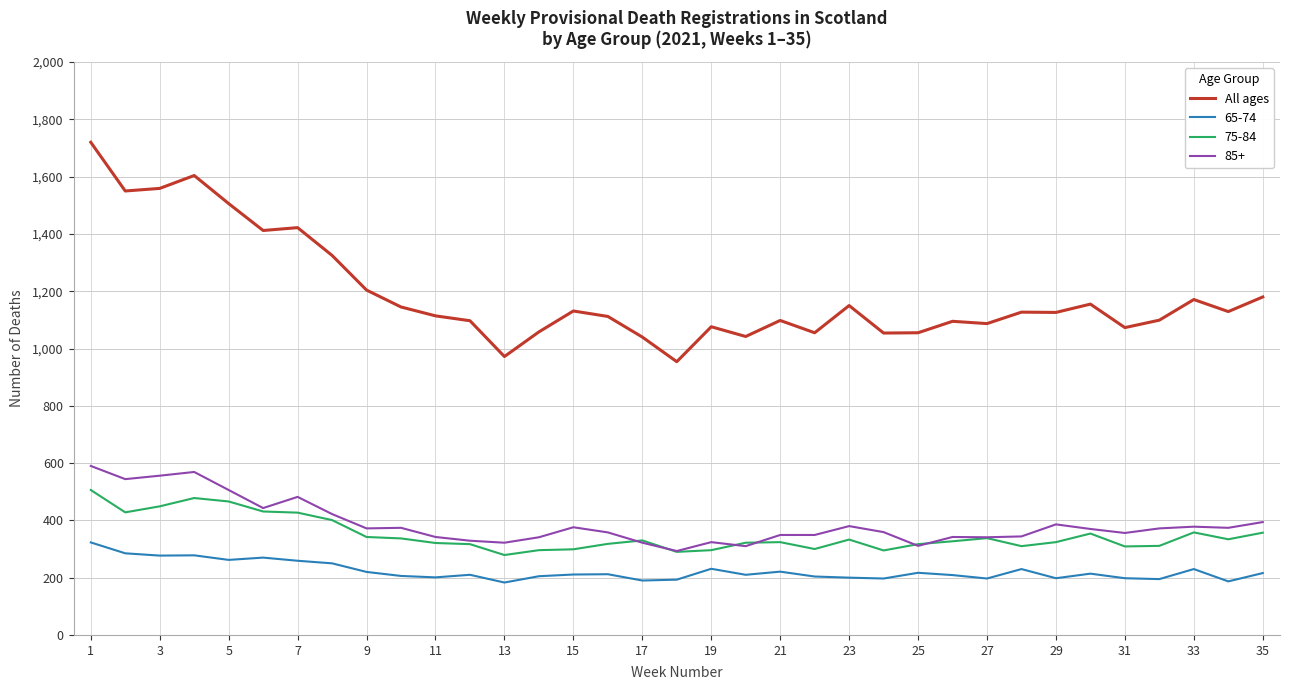

True or false: 65-74 and All ages cross at least once.

False